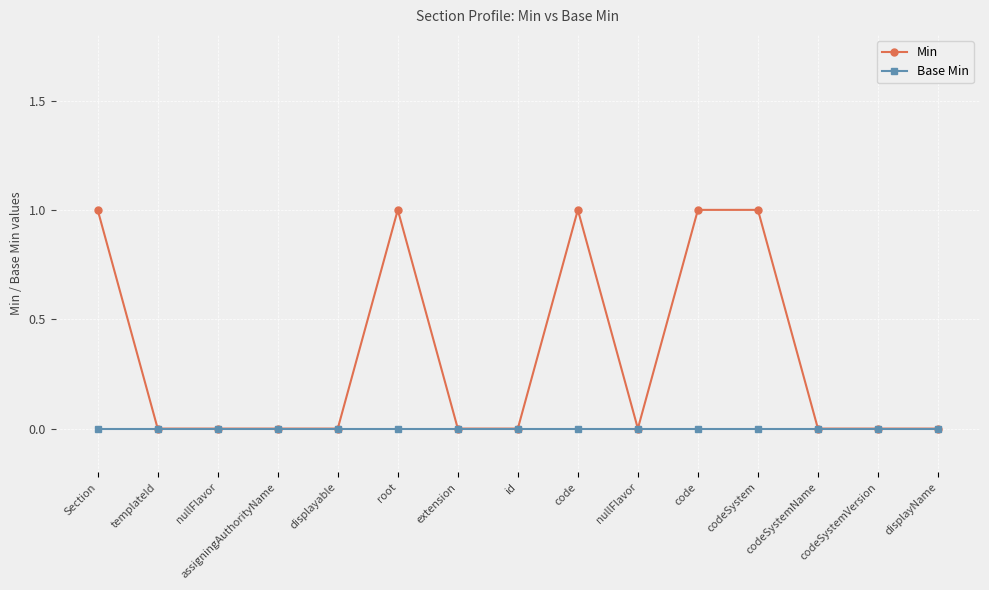

Which label corresponds to the largest value in the chart?

Section